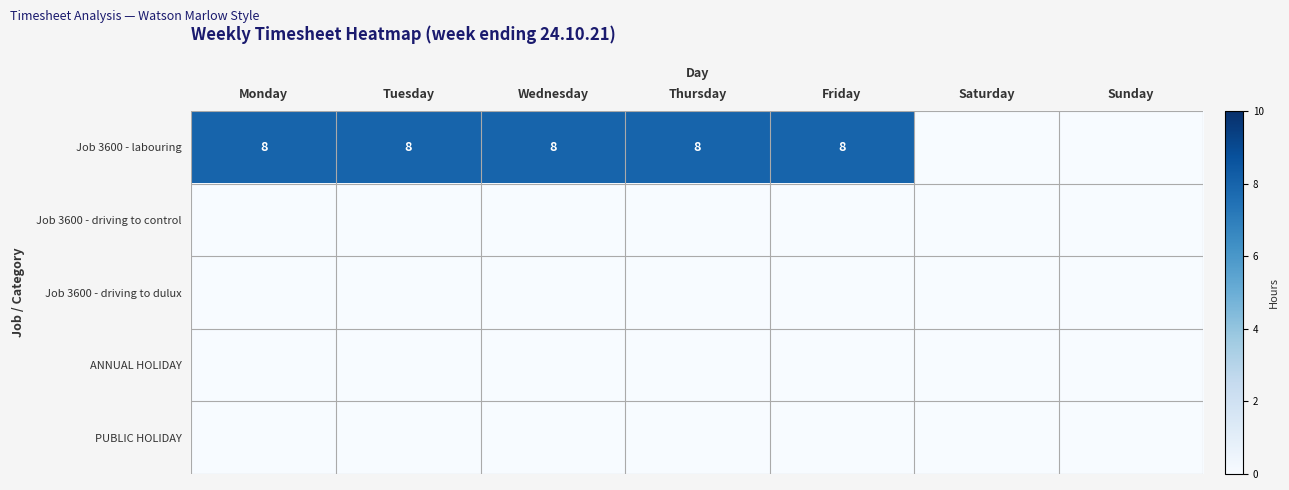

Where is Job 3600 - driving to dulux nearest to the value 0?

Monday